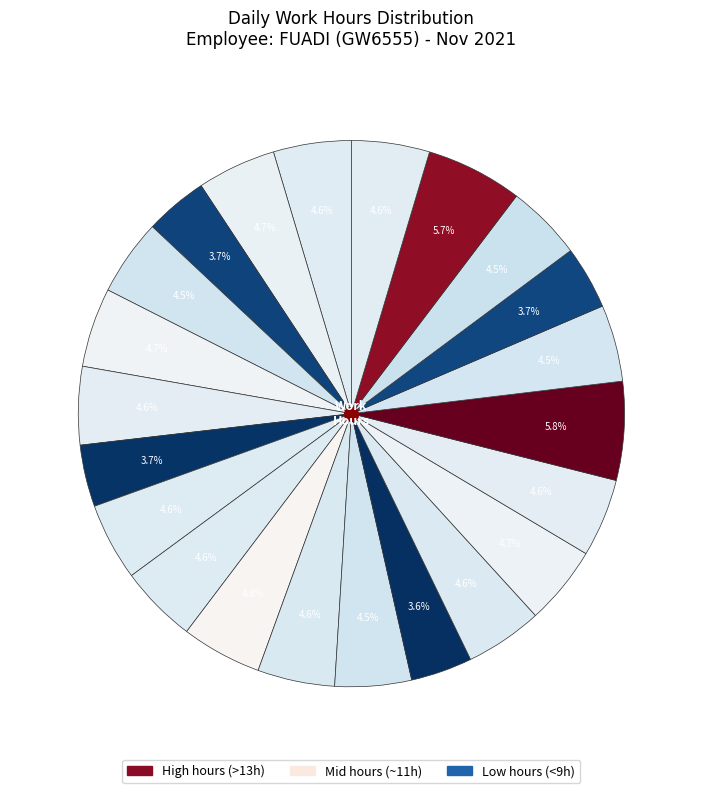

How many segments does this pie chart have?

22